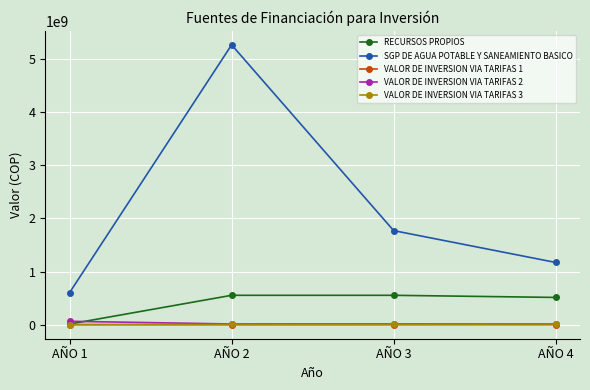

True or false: RECURSOS PROPIOS has more than 2 interior local peaks.

False